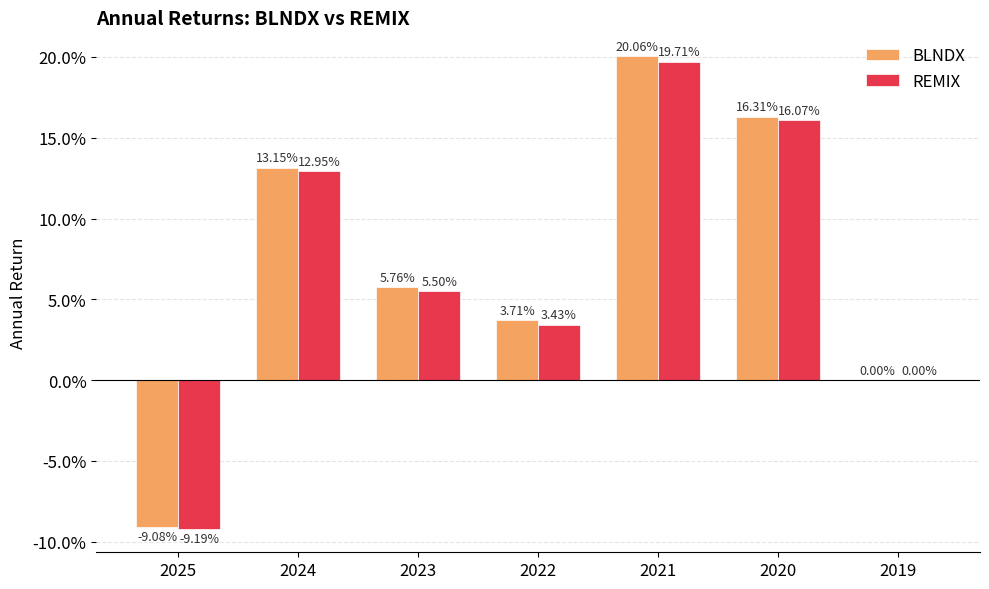

Does the chart contain stacked bars?

No